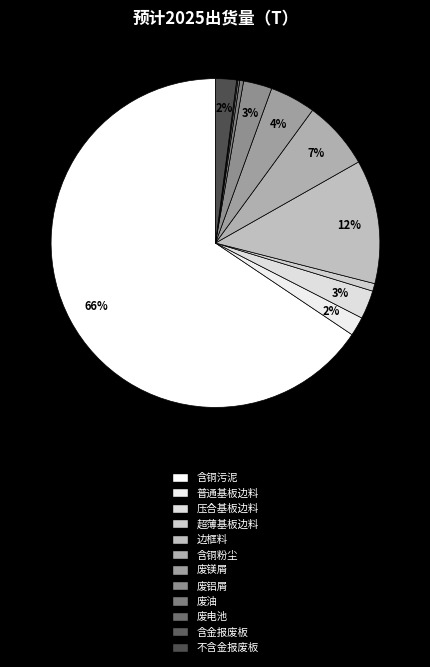

To the nearest percent, what is the difference between the largest and smallest slice percentages?

65%